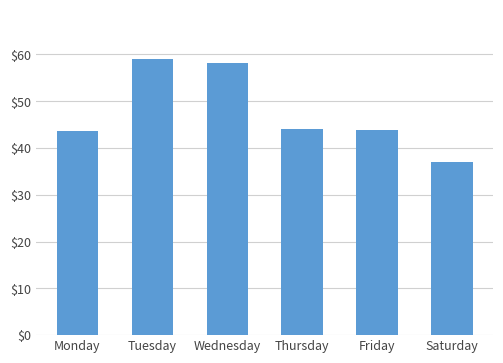

Between Saturday and Thursday, which is larger?

Thursday